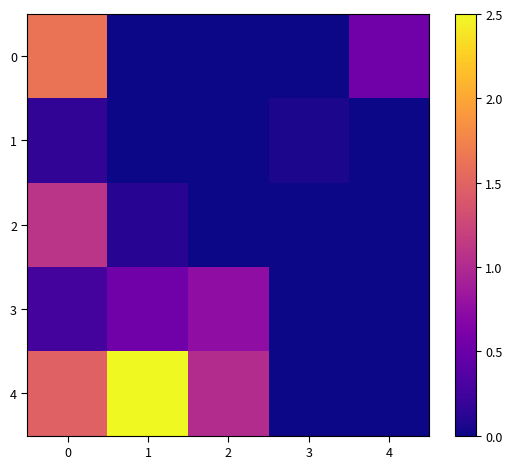

Which series has the largest total across all categories?

4